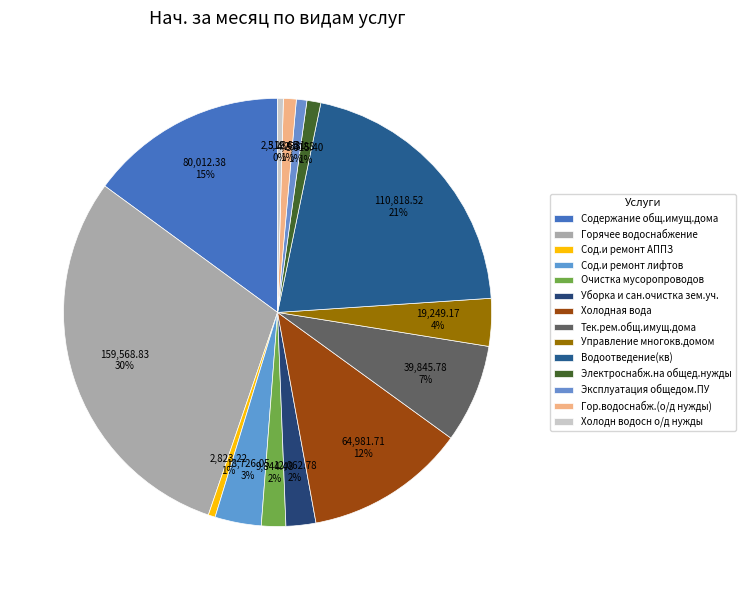

Count the number of slices in the pie.

14